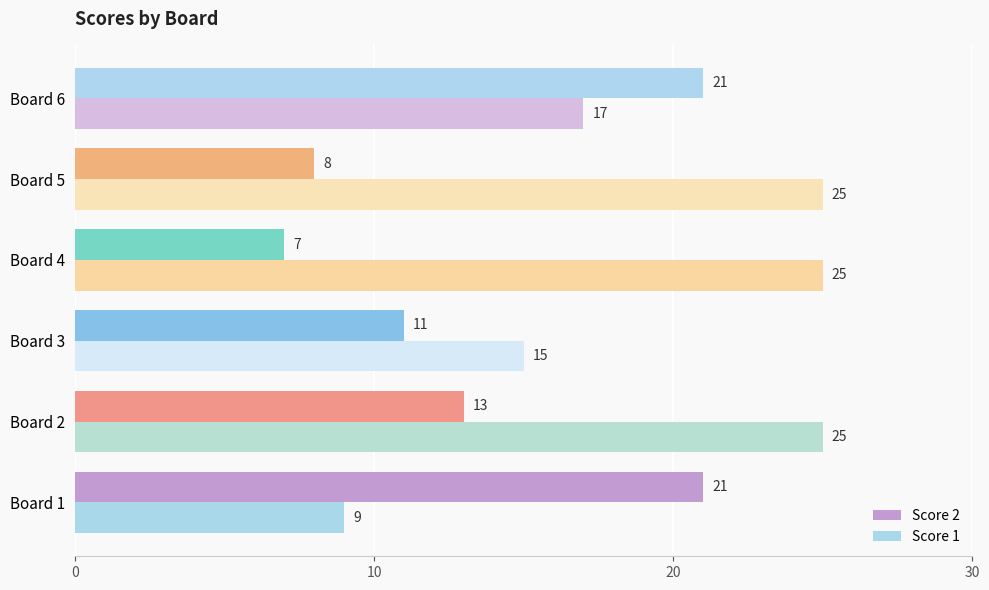

Which series has the largest range (max minus min)?

Score 1